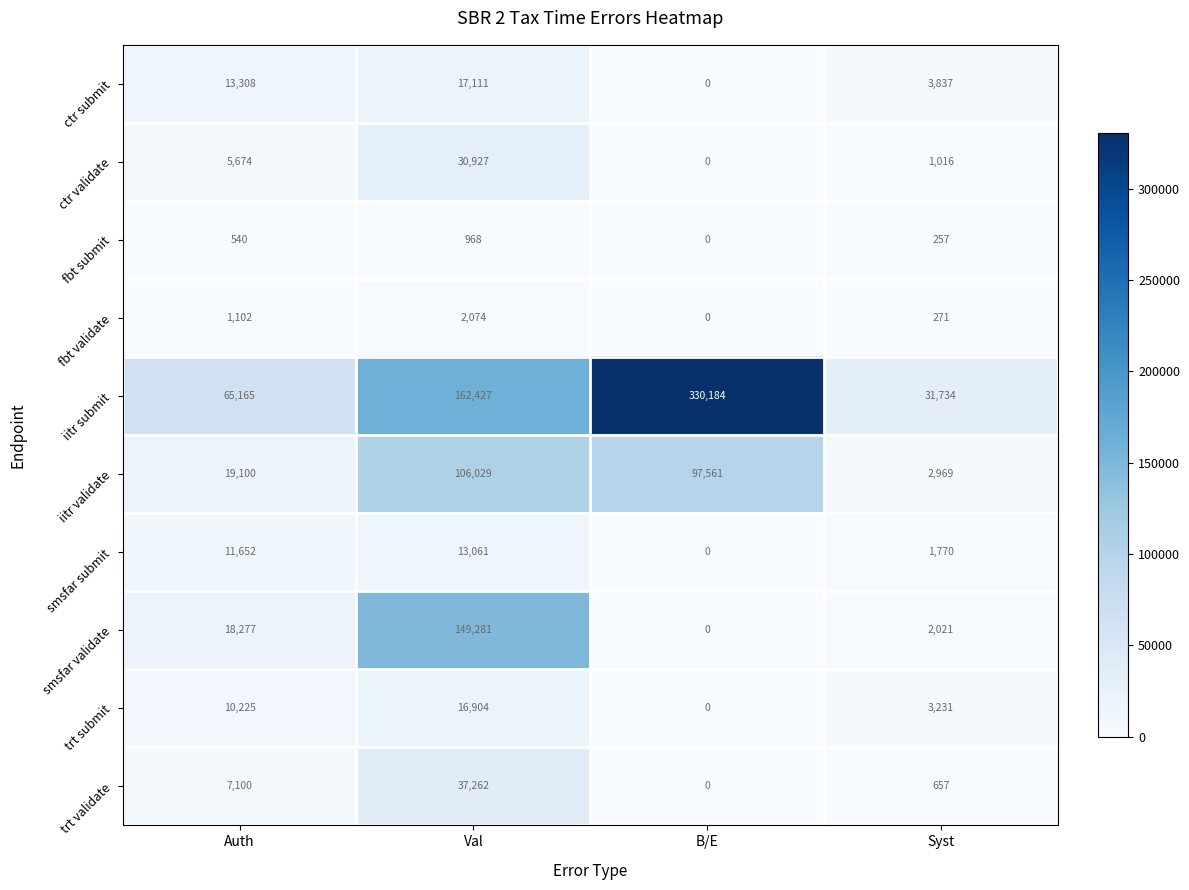

Rank the series by their maximum value, from lowest to highest.

fbt submit, fbt validate, smsfar submit, trt submit, ctr submit, ctr validate, trt validate, iitr validate, smsfar validate, iitr submit